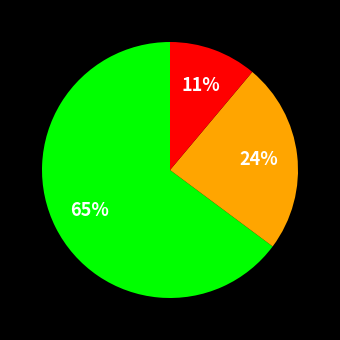

To the nearest percent, what is the difference between the largest and smallest slice percentages?

54%